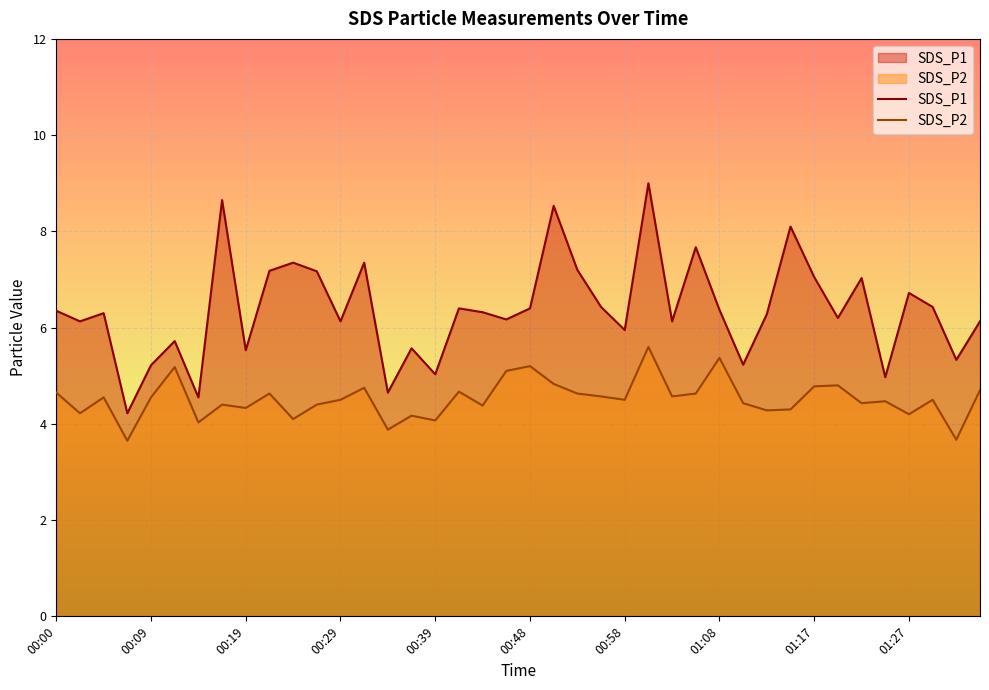

Between 01:22 and 00:39, which is larger?

01:22